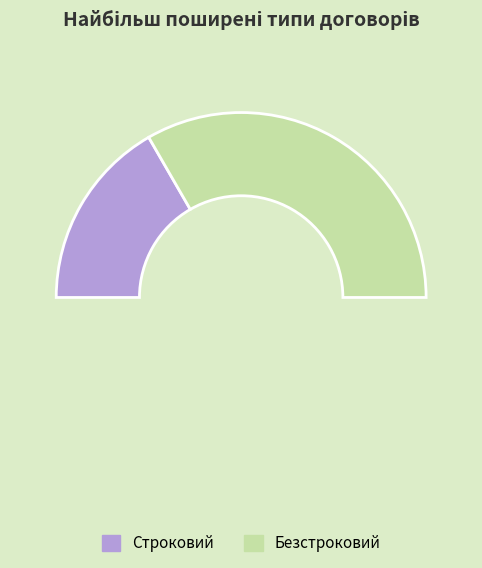

Is the sum of Безстроковий and Строковий greater than half?

Yes